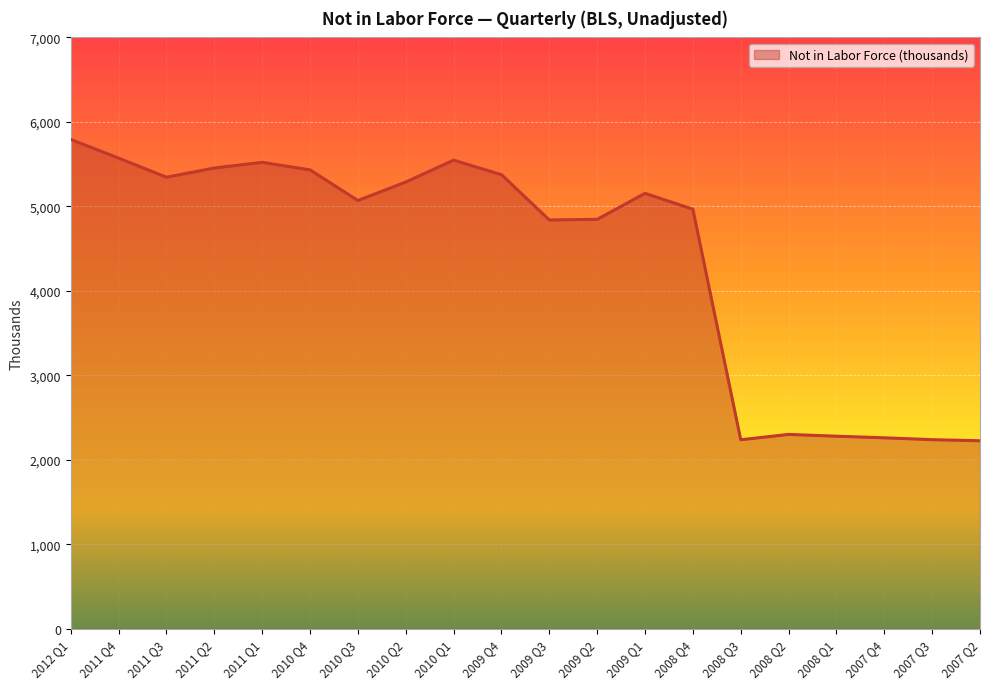

What is the ratio of the value at 2009 Q2 to the value at 2011 Q1?

0.9